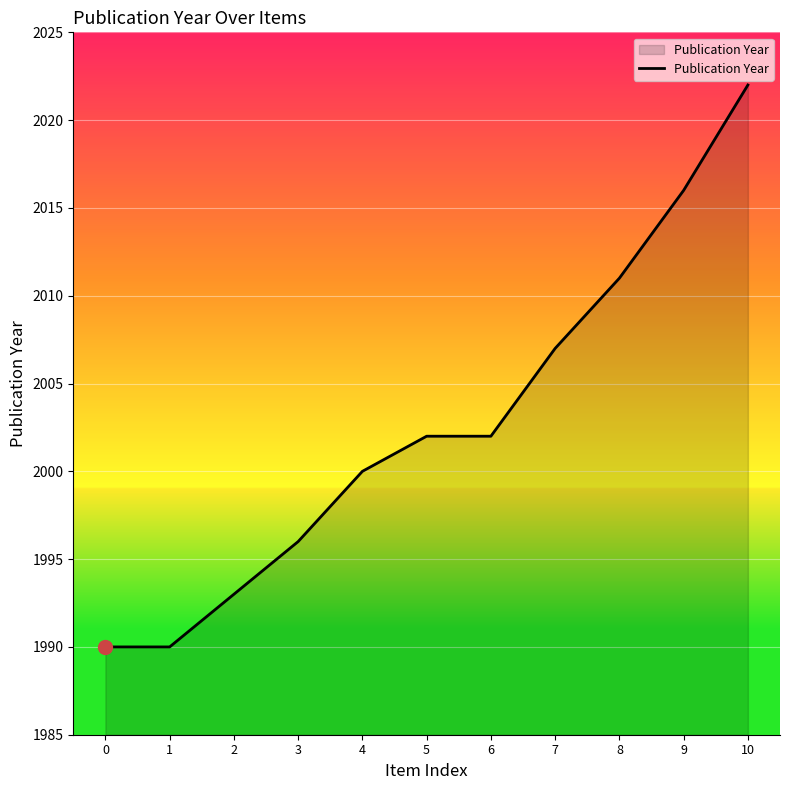

Reading left to right, transcribe all the data shown in this chart.

0=1990	1=1990	2=1993	3=1996	4=2000	5=2002	6=2002	7=2007	8=2011	9=2016	10=2022